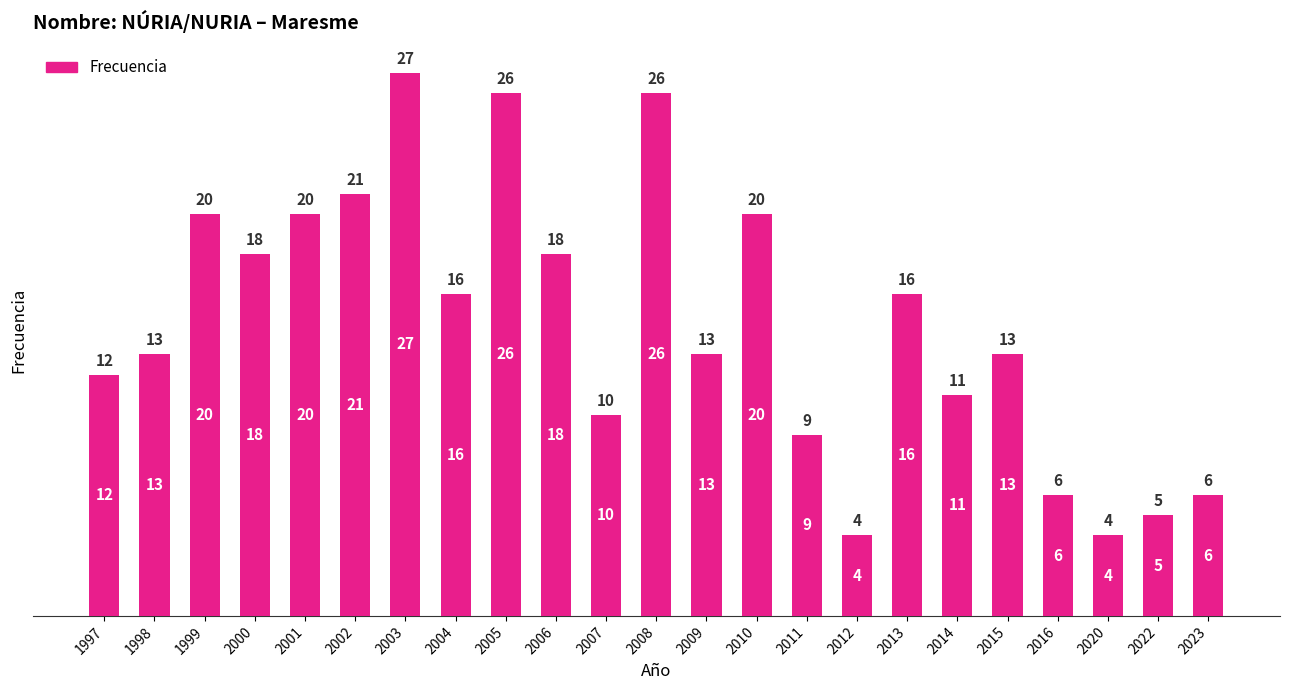

What is the ratio of the value at 2003 to the value at 2008?

1.0